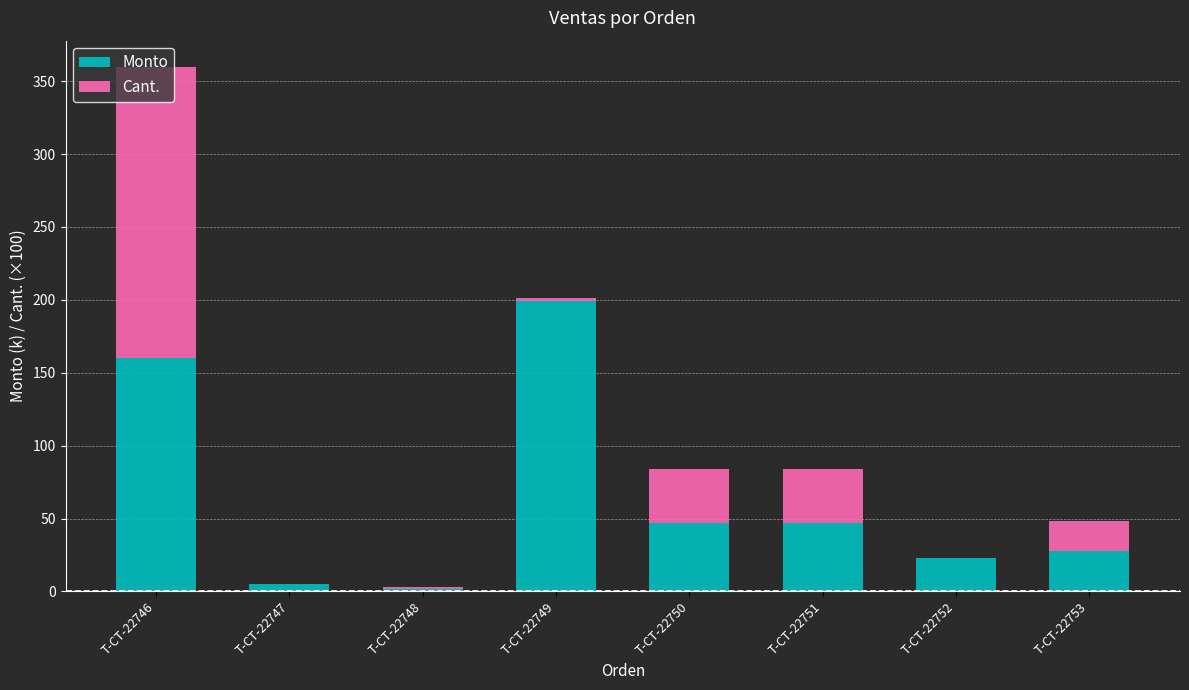

True or false: Monto has a value of 1.8 at T-CT-22748.

True